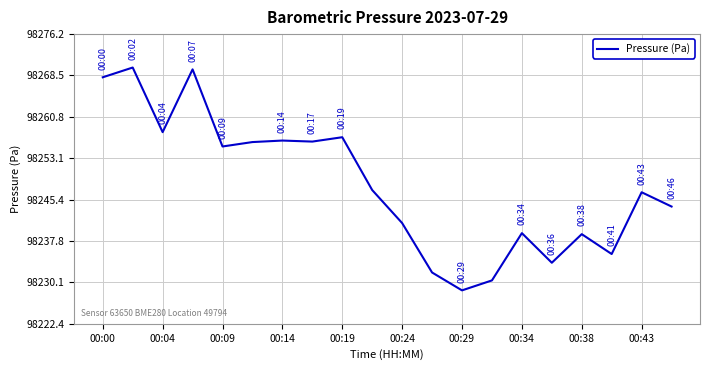

What is the minimum value shown in the chart?

98228.6